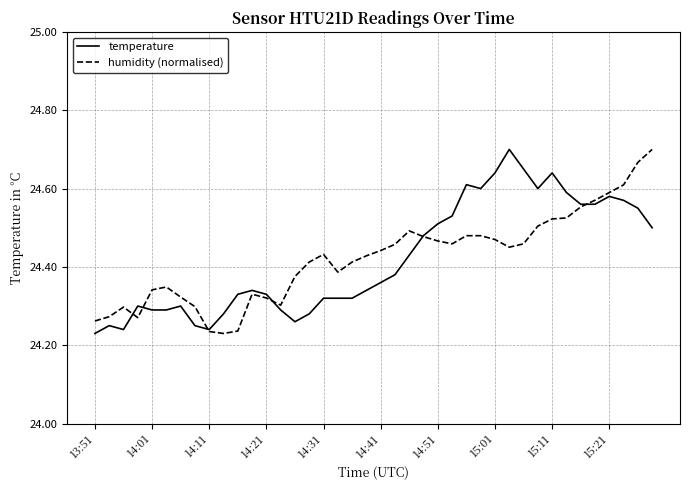

What is the maximum value for temperature?

24.7